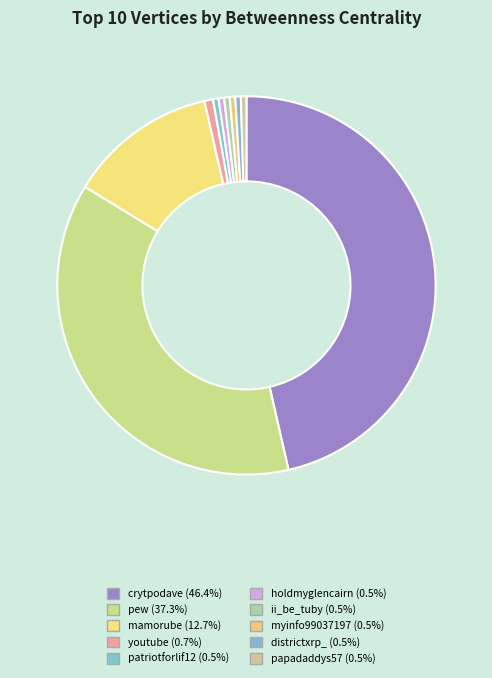

Combined, what portion of the pie is crytpodave and holdmyglencairn?

46.9%